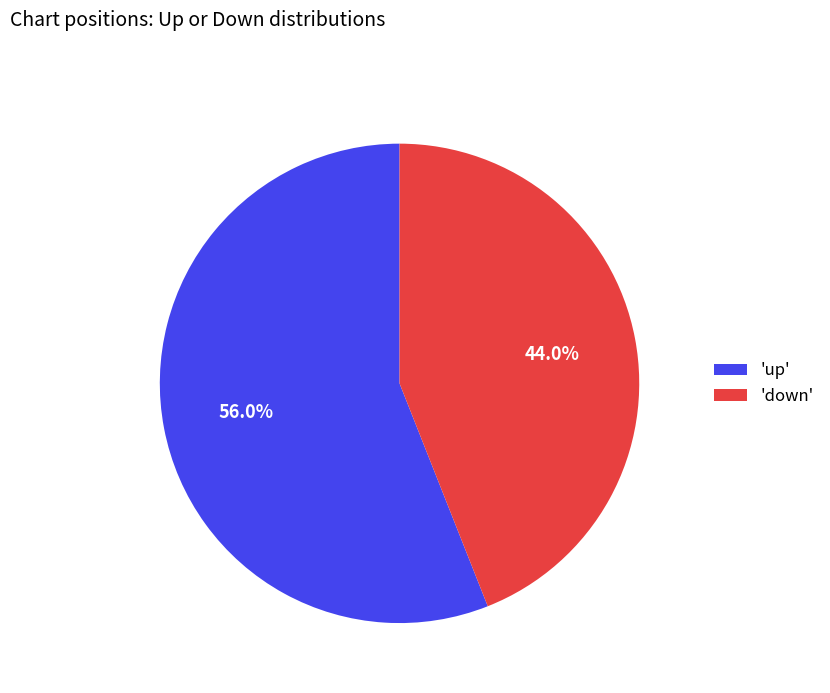

Count the number of slices in the pie.

2